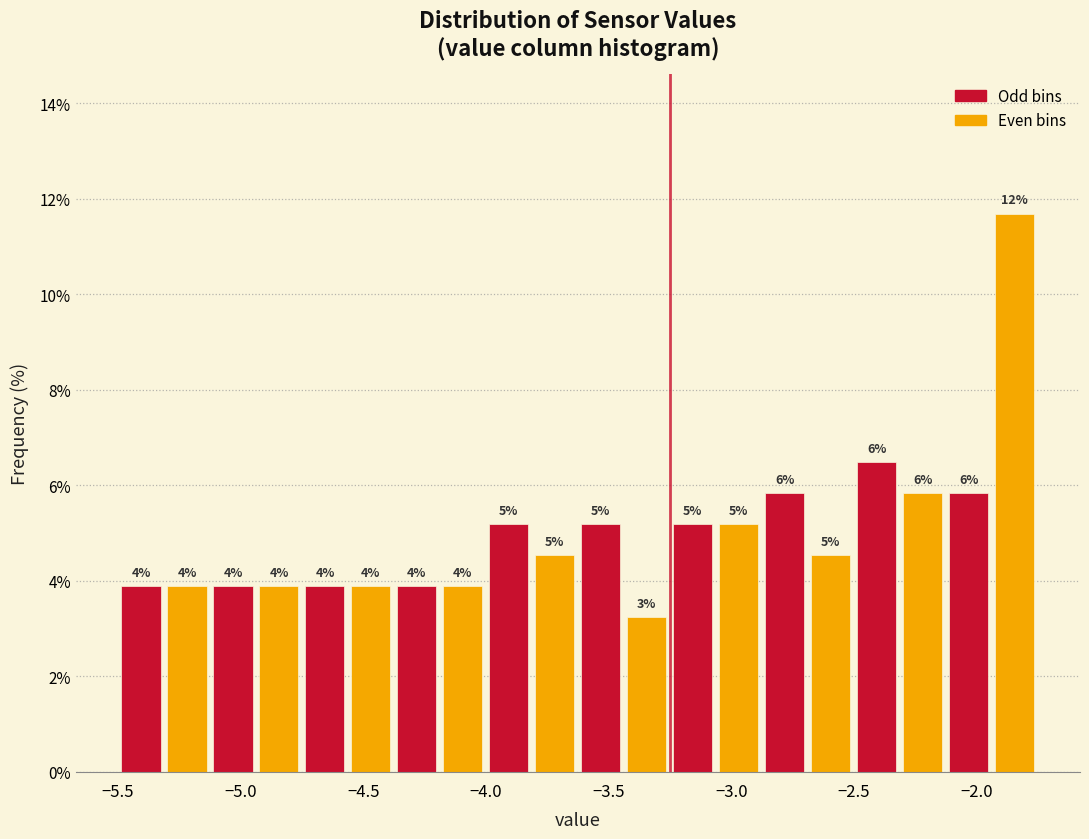

Around what value on the x-axis is the tallest bar? Give the approximate position of its centre, as read against the axis.

-1.85